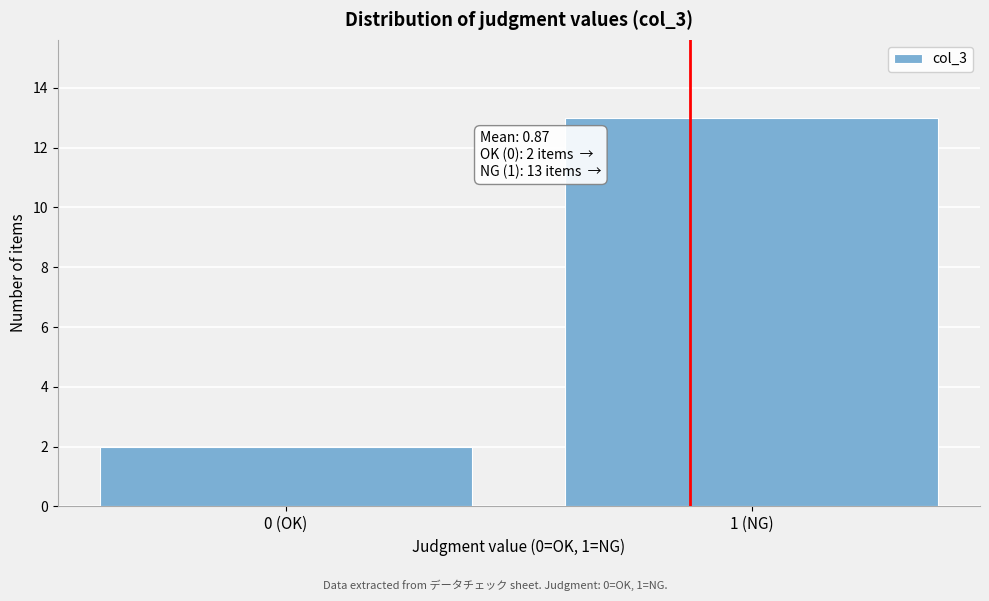

Reading left to right, extract all data points from this chart.

2	13